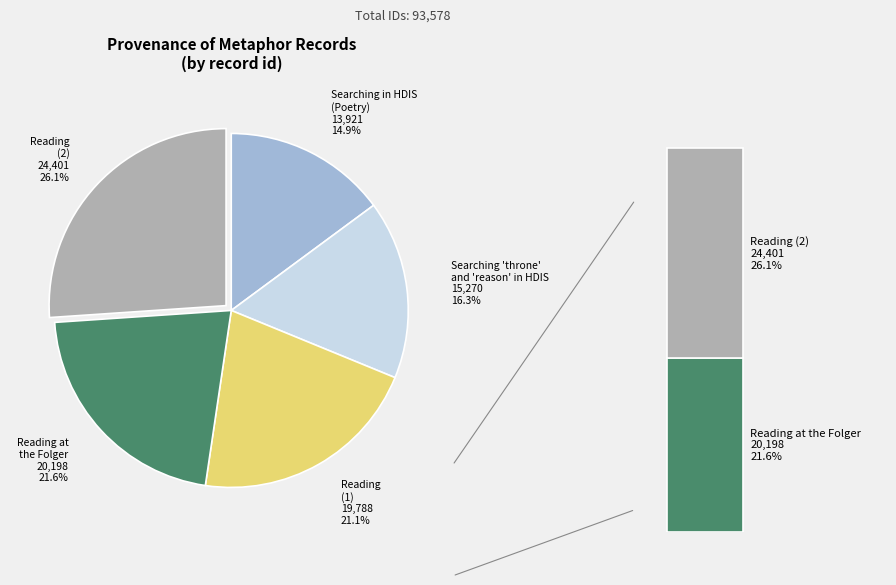

Does any single category account for the majority?

No